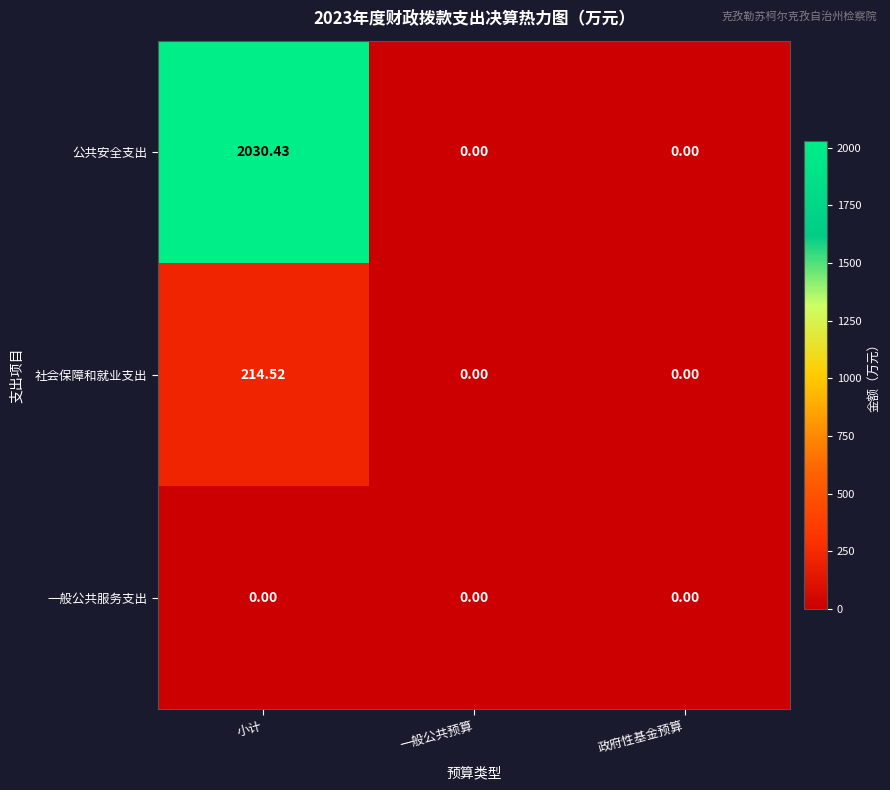

Between 小计 and 政府性基金预算, which series saw the biggest shift?

公共安全支出